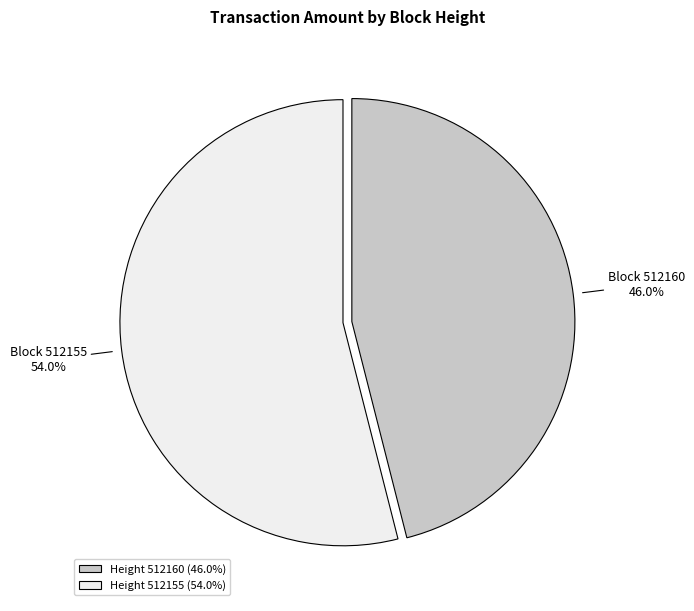

Is the sum of Height 512160 (46.0%) and Height 512155 (54.0%) greater than half?

Yes